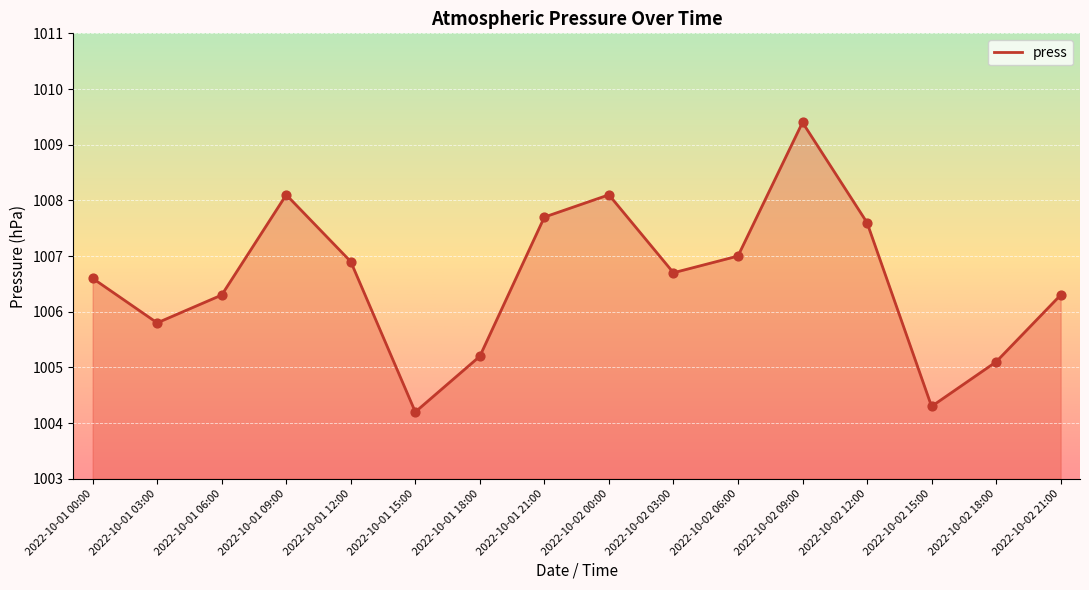

Between 2022-10-02 03:00 and 2022-10-02 21:00, which is larger?

2022-10-02 03:00